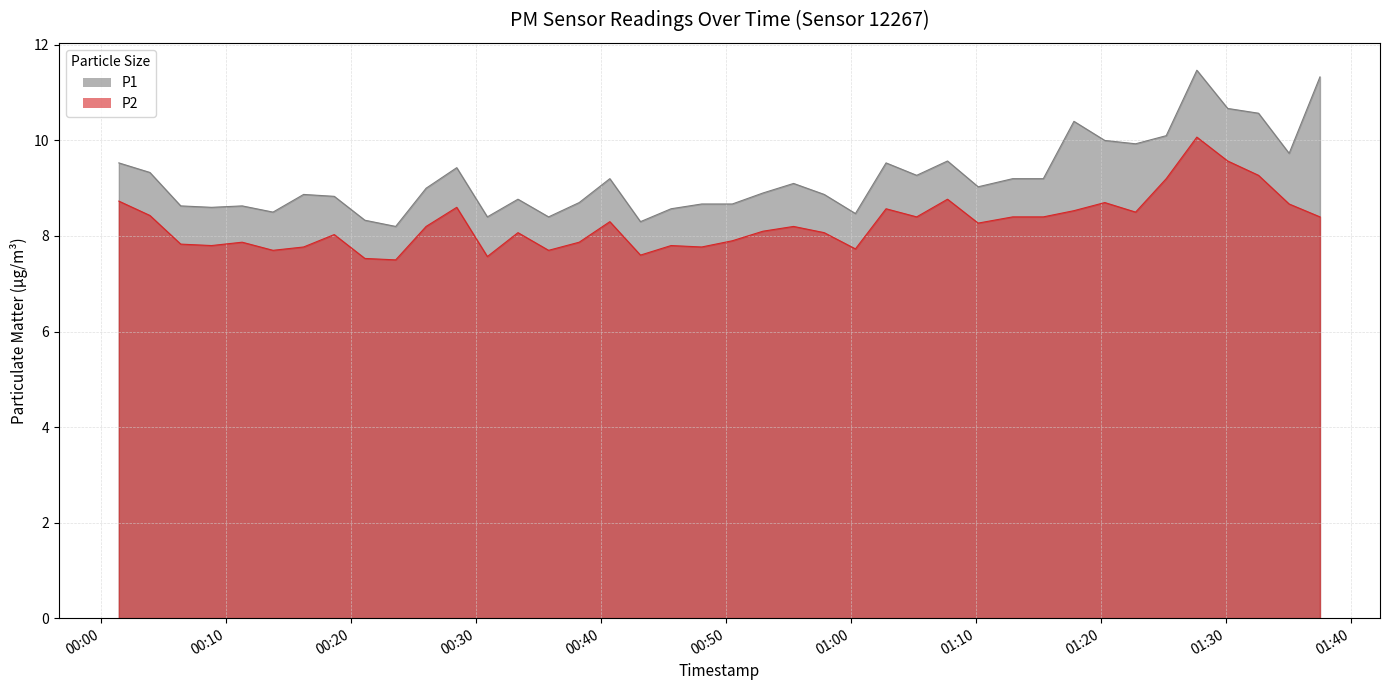

Where is P2 nearest to the value 8?

2022-07-23T00:18:38